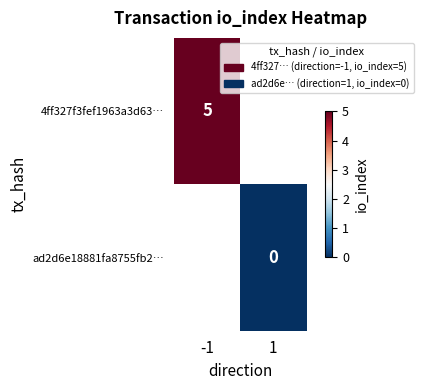

Is it true that 4ff327f3fef1963a3d63… equals 5 at -1?

True